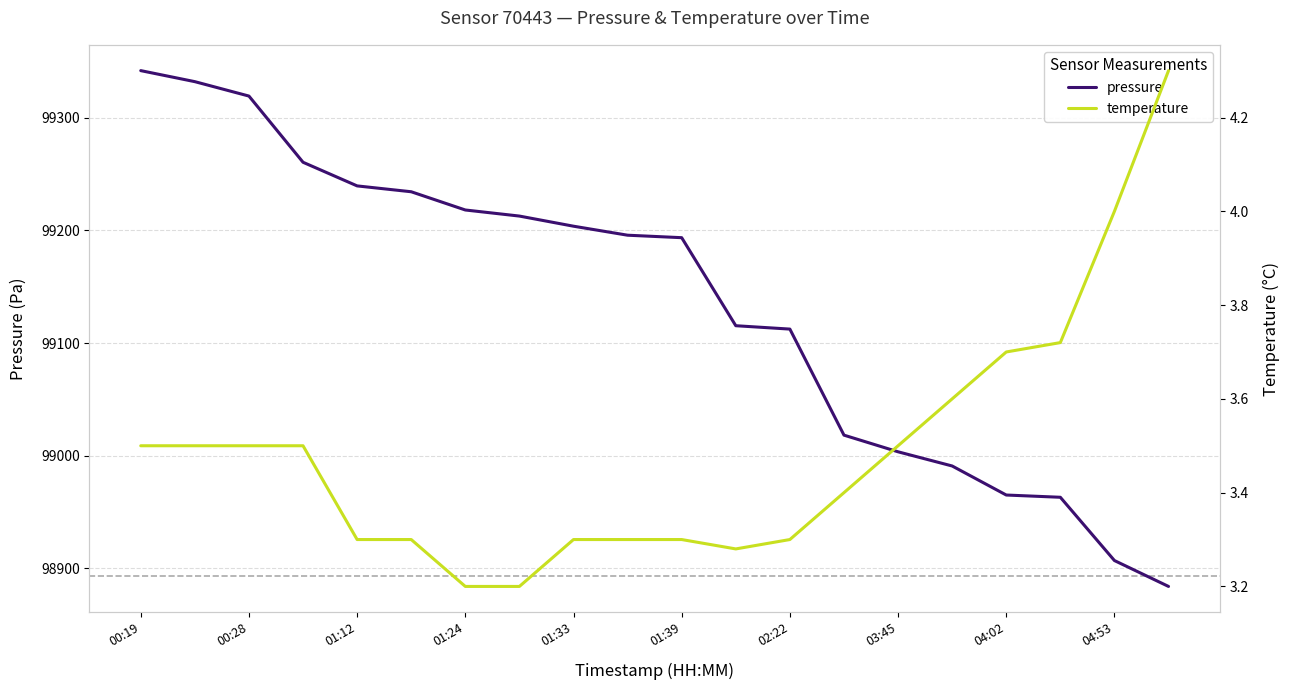

What is the maximum value for pressure?

99342.0